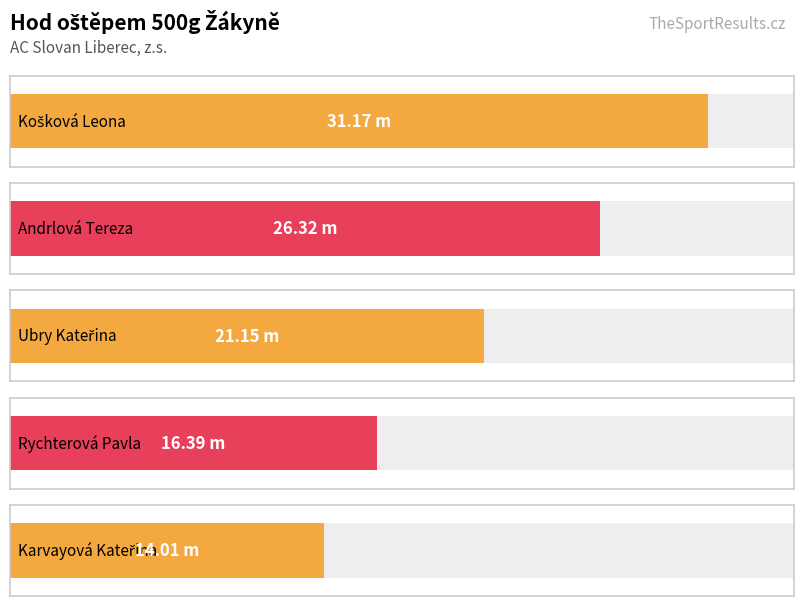

Reading right to left, list all the values displayed in this chart.

Karvayová Kateřina=14.0	Rychterová Pavla=16.4	Ubry Kateřina=21.1	Andrlová Tereza=26.3	Košková Leona=31.2